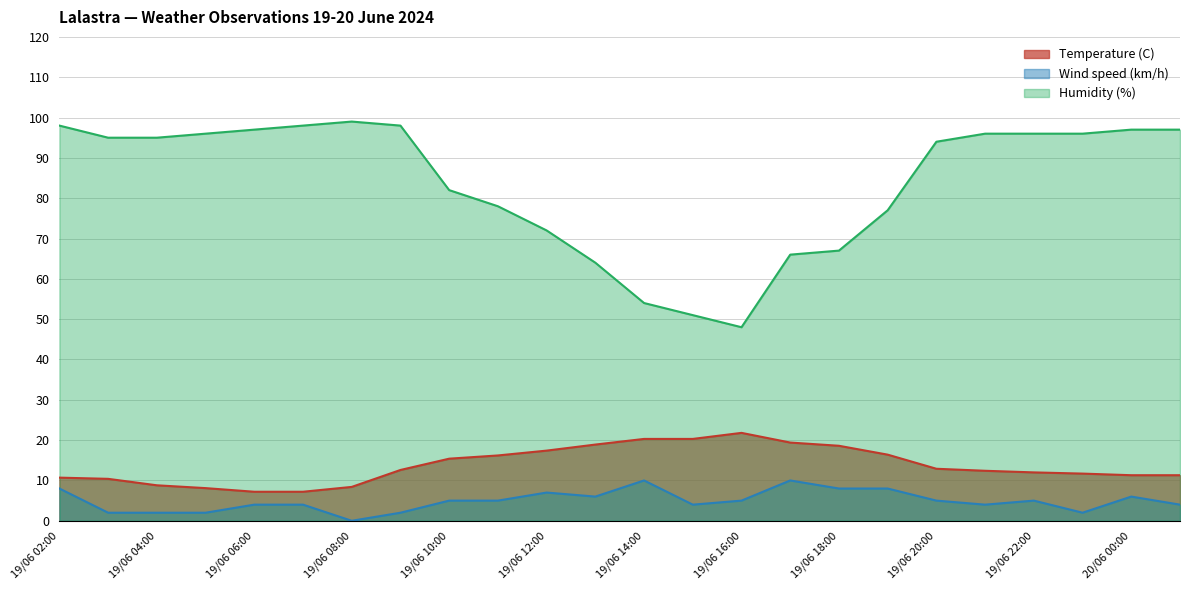

The value of Wind speed (km/h) at 20/06 00:00 is 6.0. True or false?

True